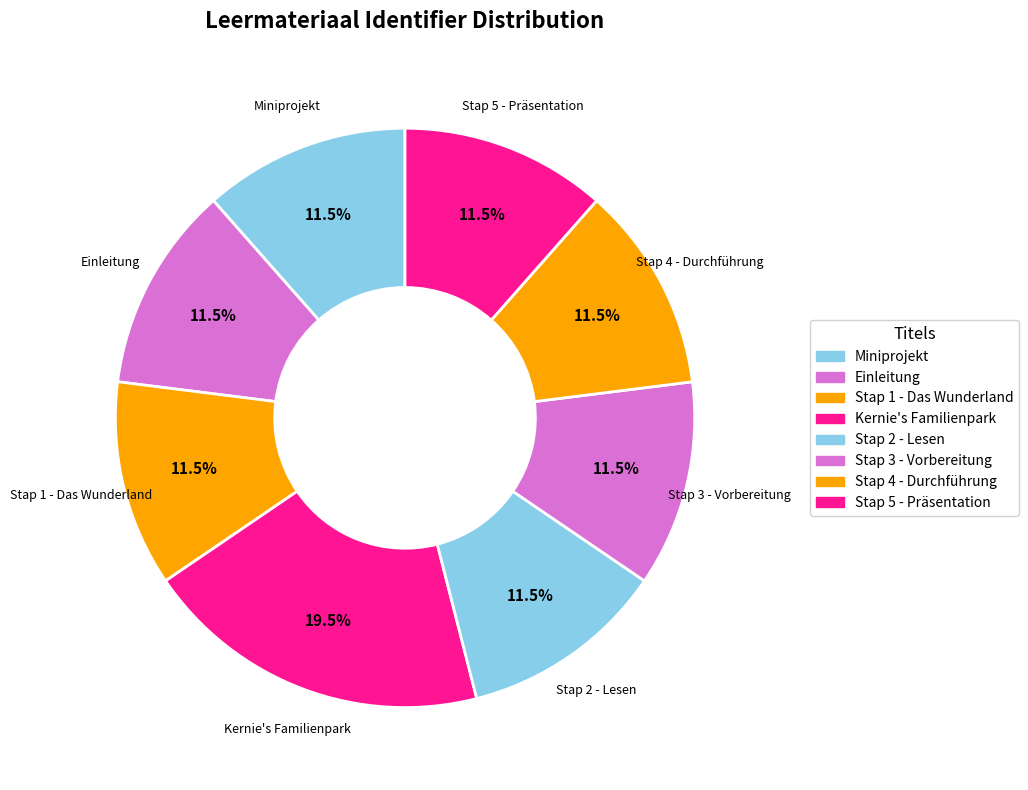

Count the number of slices in the pie.

8